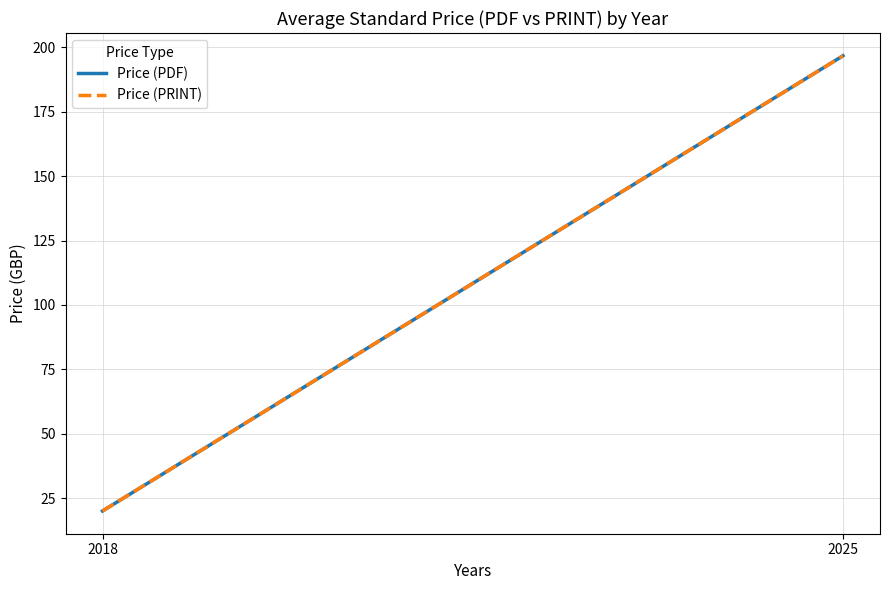

At which label does Price (PRINT) first exceed 196?

2025